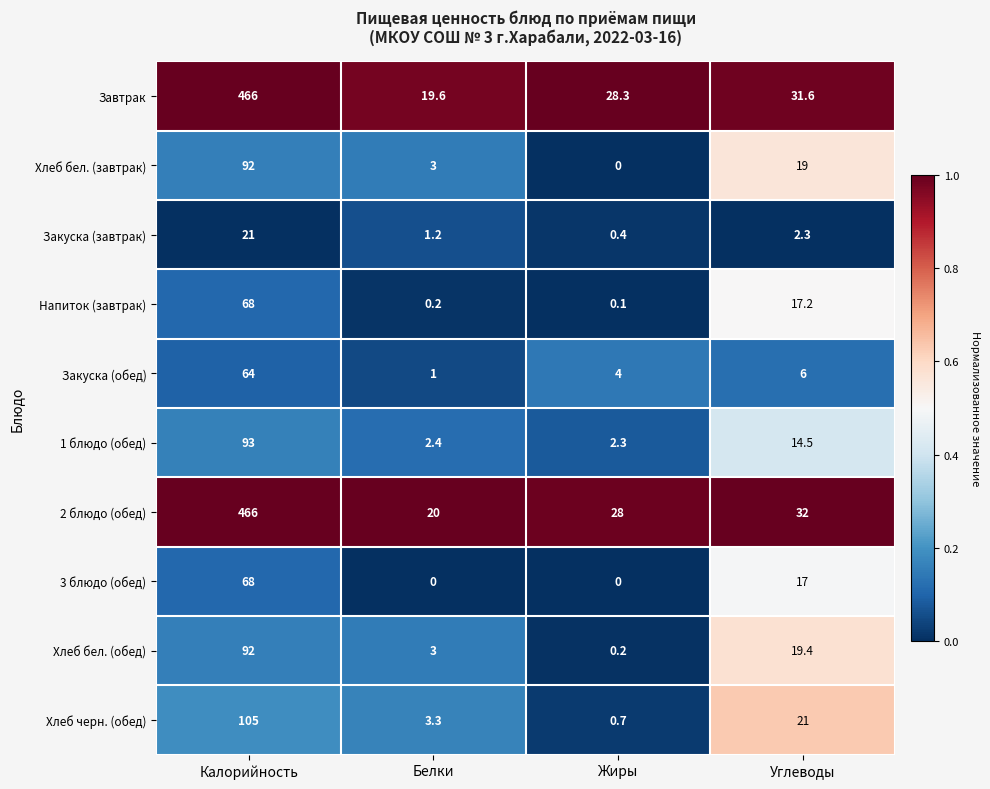

The value of 1 блюдо (обед) at Белки is 2.4. True or false?

True